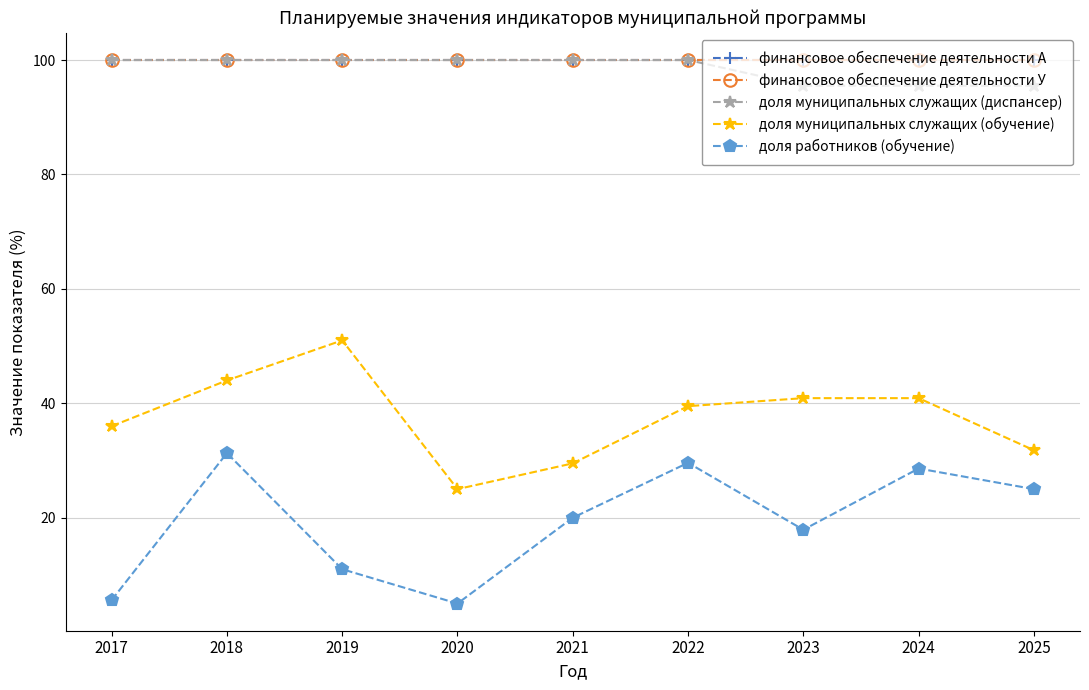

True or false: финансовое обеспечение деятельности А and доля работников (обучение) intersect in this chart.

False